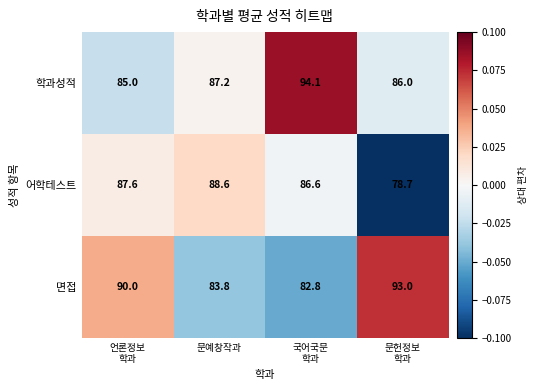

List the series in order of their peak value, lowest first.

어학테스트, 면접, 학과성적